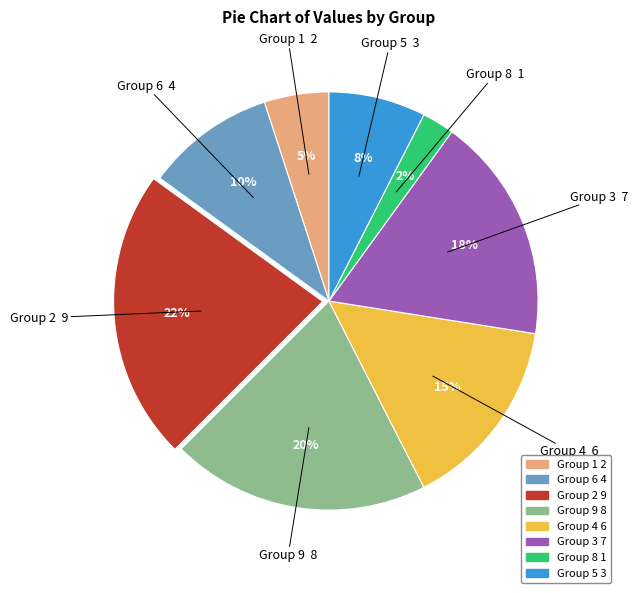

To the nearest percent, what is the difference between the largest and smallest slice percentages?

20%